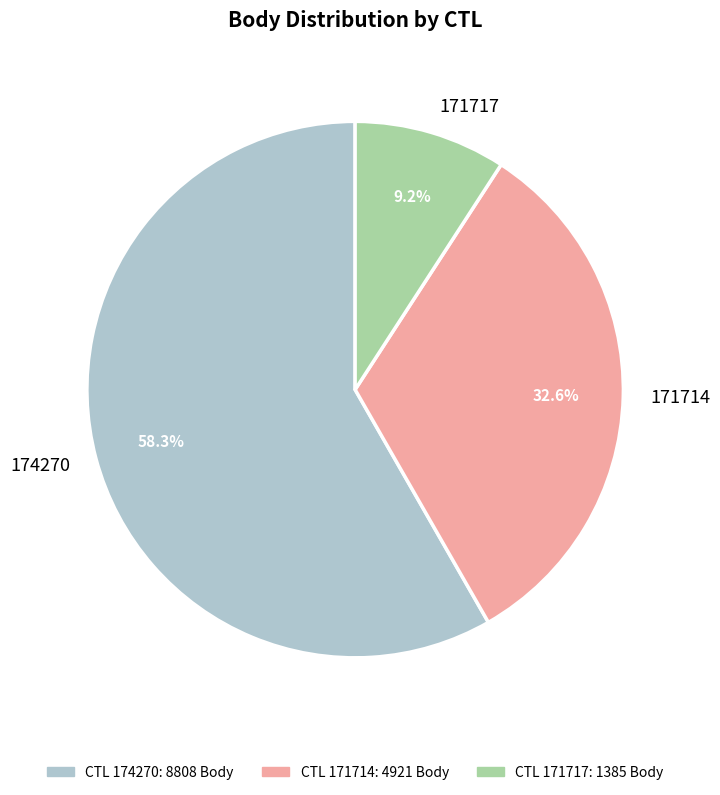

Which slice represents more than half of the pie?

174270